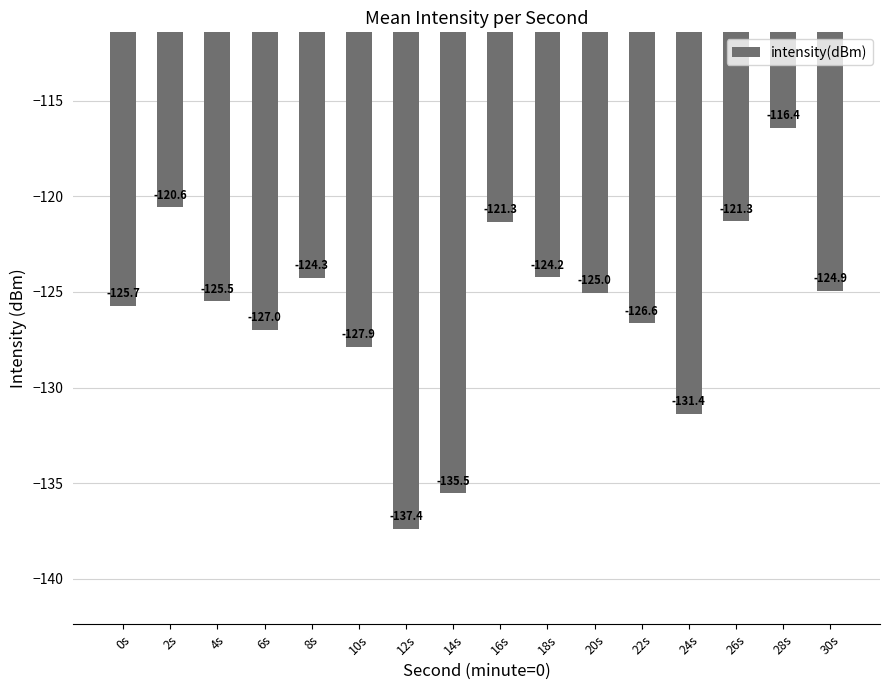

What is the difference between the second highest and second lowest values?

14.9